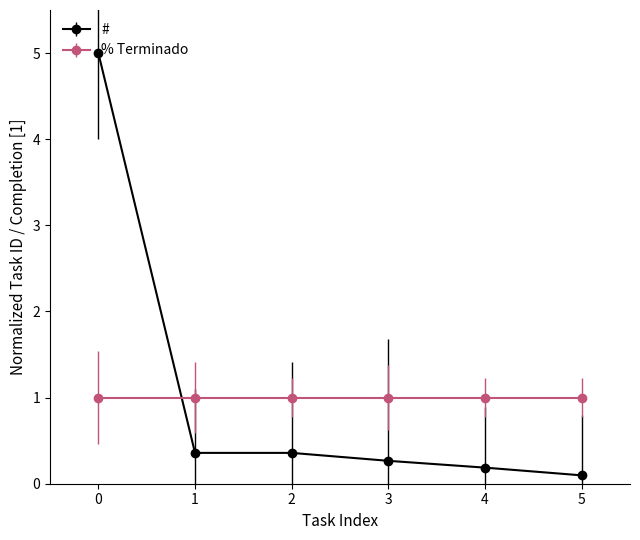

How many lines are shown in the chart?

2